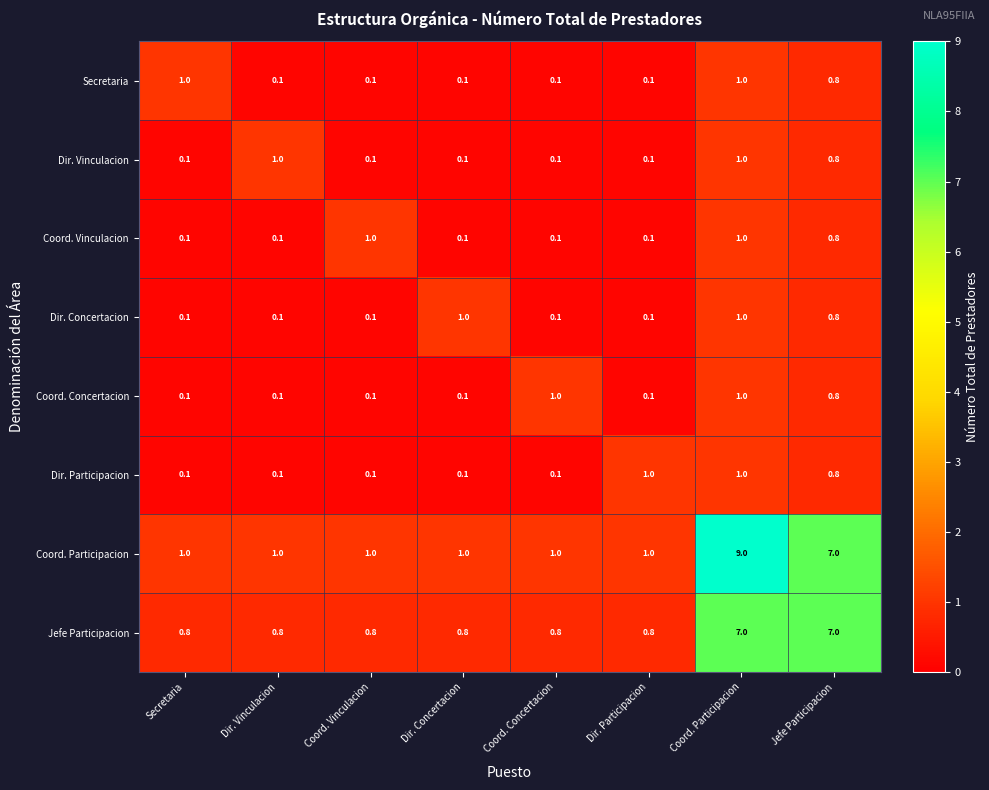

At which category is the sum across all series the highest?

Coord. Participacion